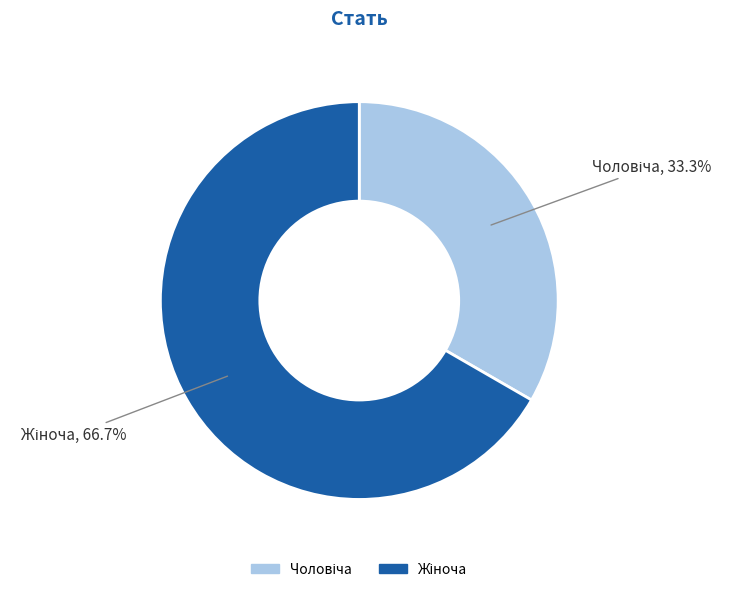

How many segments does this pie chart have?

2